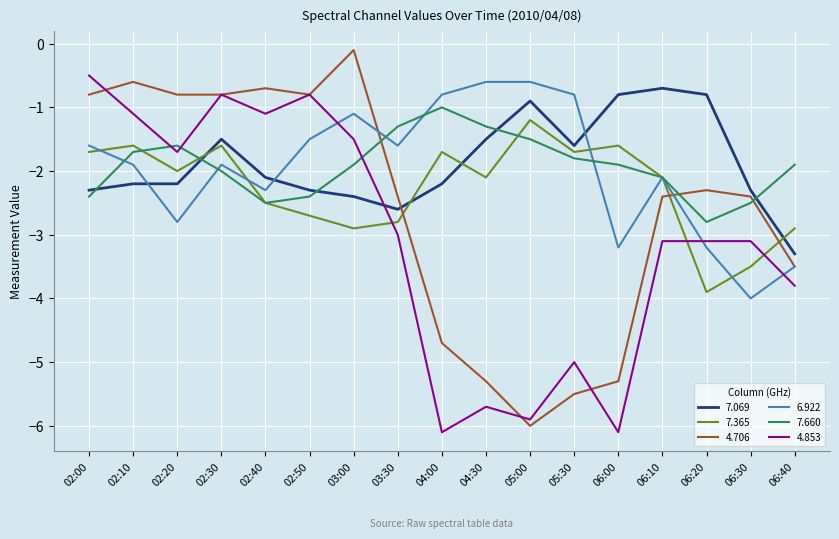

Which category has the highest value across all series?

03:00